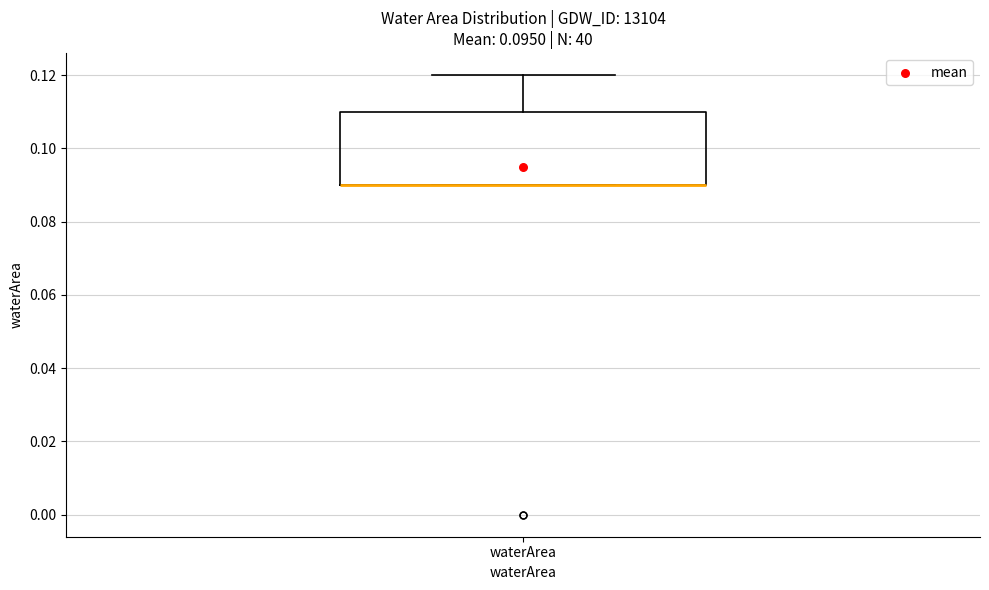

Where does the upper whisker of the box for waterArea end on the y-axis? The values are not printed on the chart, so give them approximately, as read against the axis.

0.12